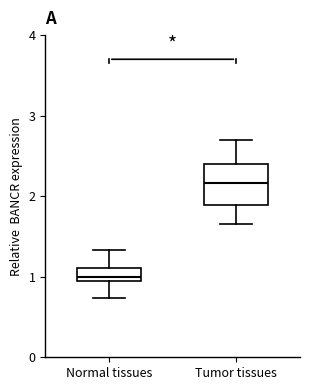

Which box's median line is the lowest?

Normal tissues